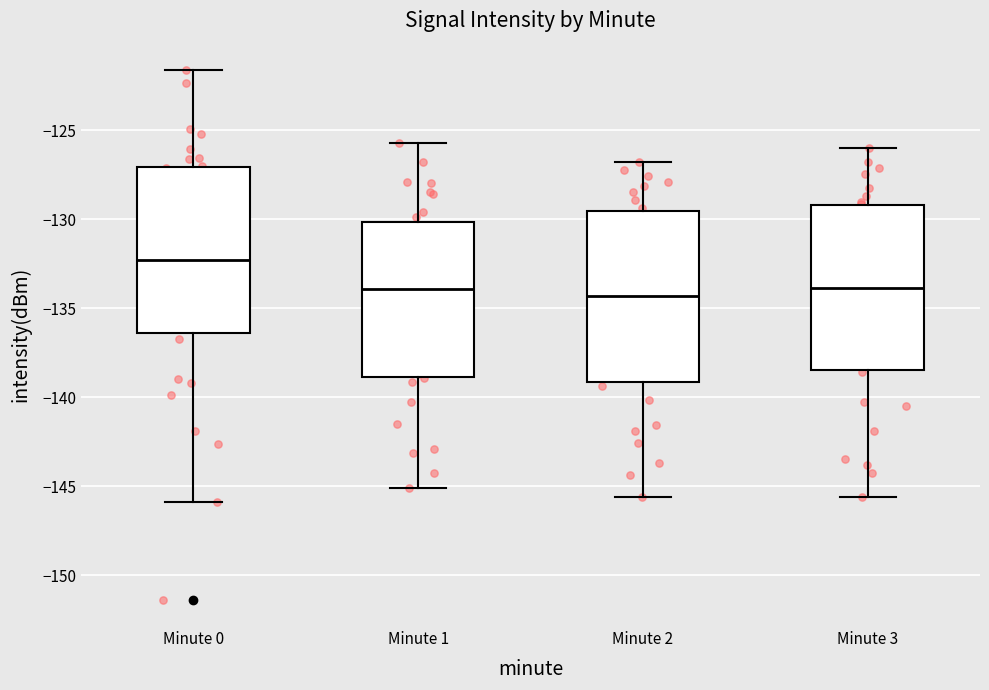

Where is the upper edge of the box for Minute 0 on the y-axis? The values are not printed on the chart, so give them approximately, as read against the axis.

-127.0